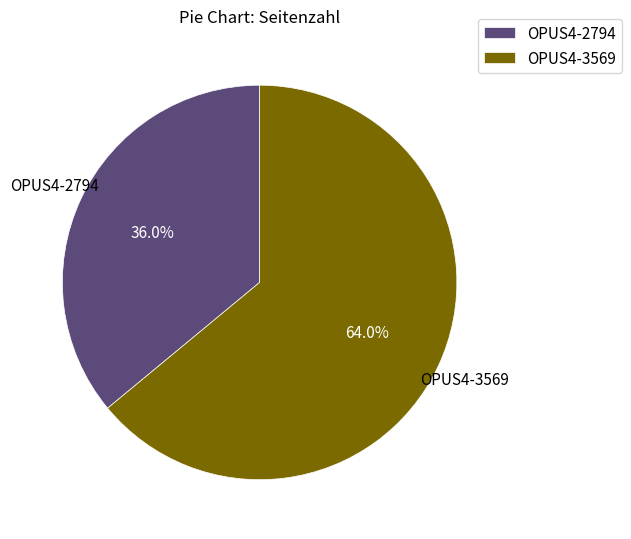

What is the majority slice?

OPUS4-3569